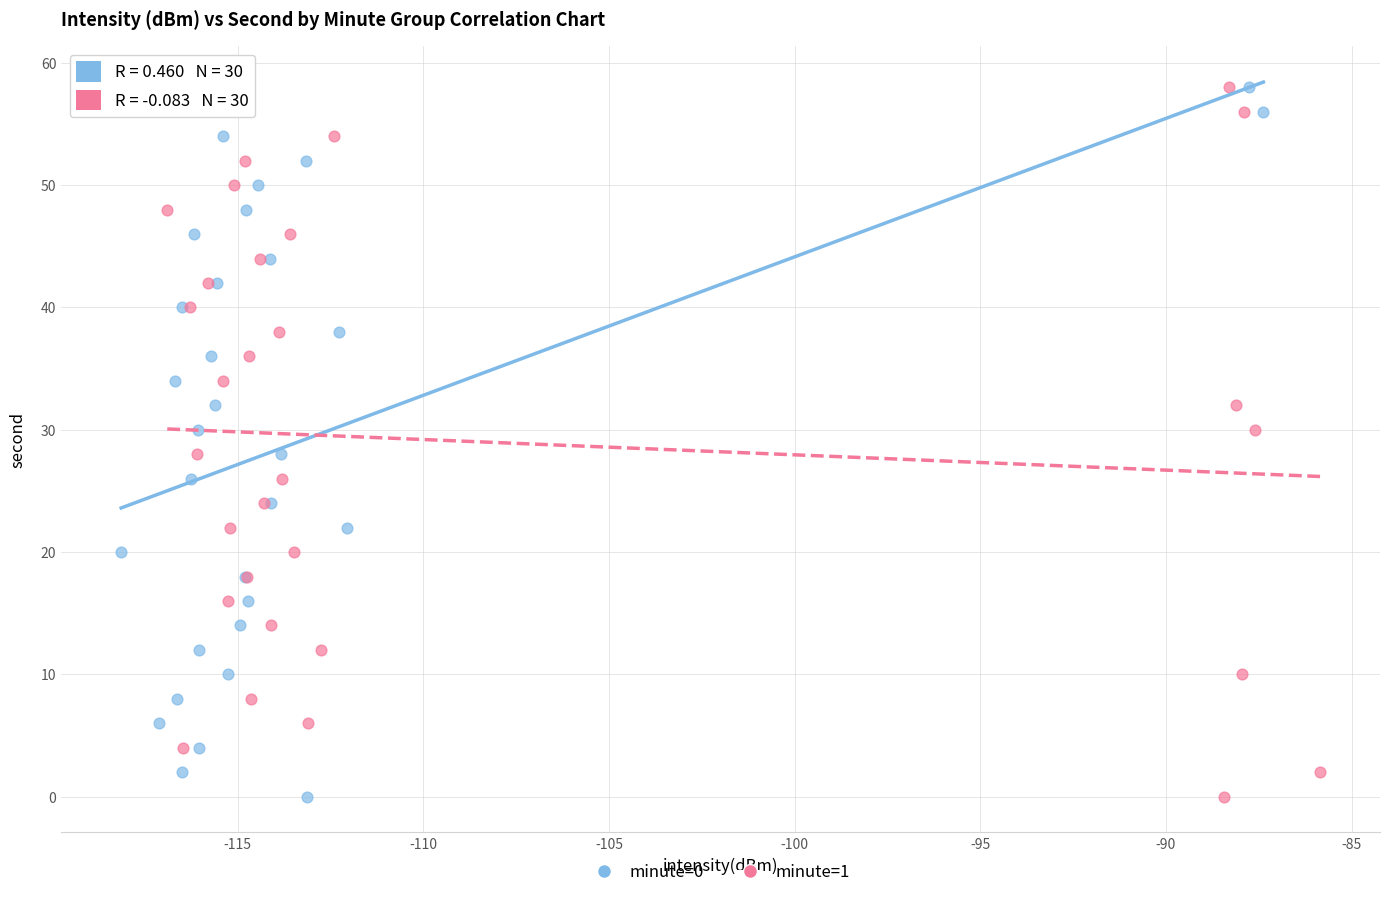

What are all the series names shown in the legend?

minute=0, minute=1